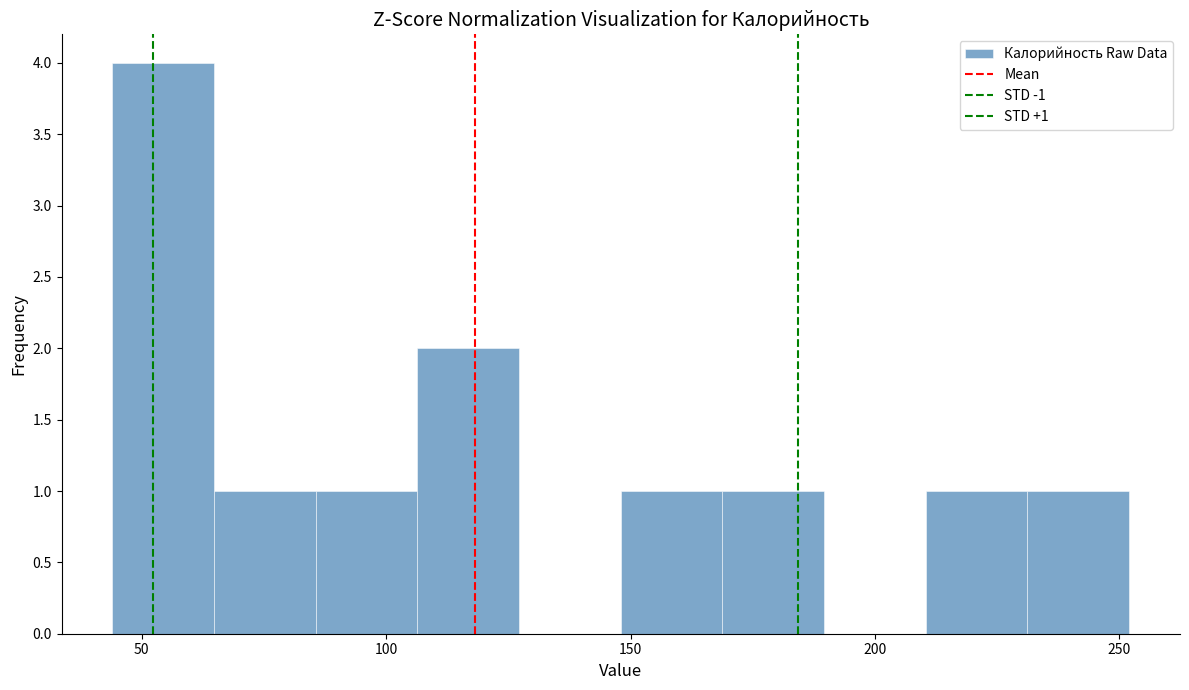

Which range on the x-axis has the tallest bar?

45 to 65